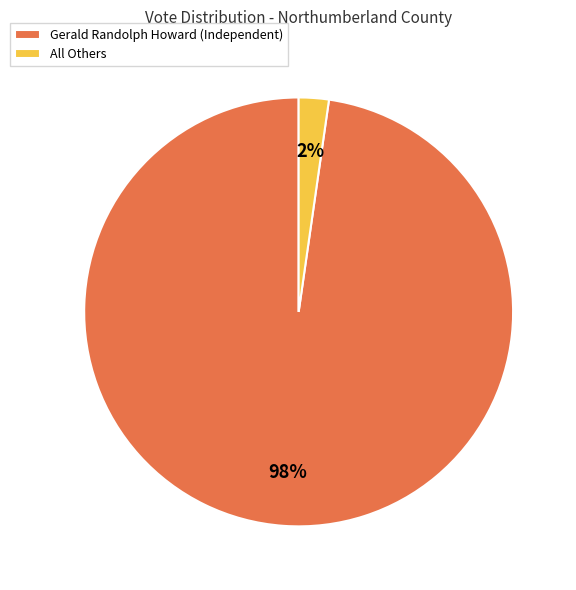

Which has a higher value, All Others or Gerald Randolph Howard (Independent)?

Gerald Randolph Howard (Independent)